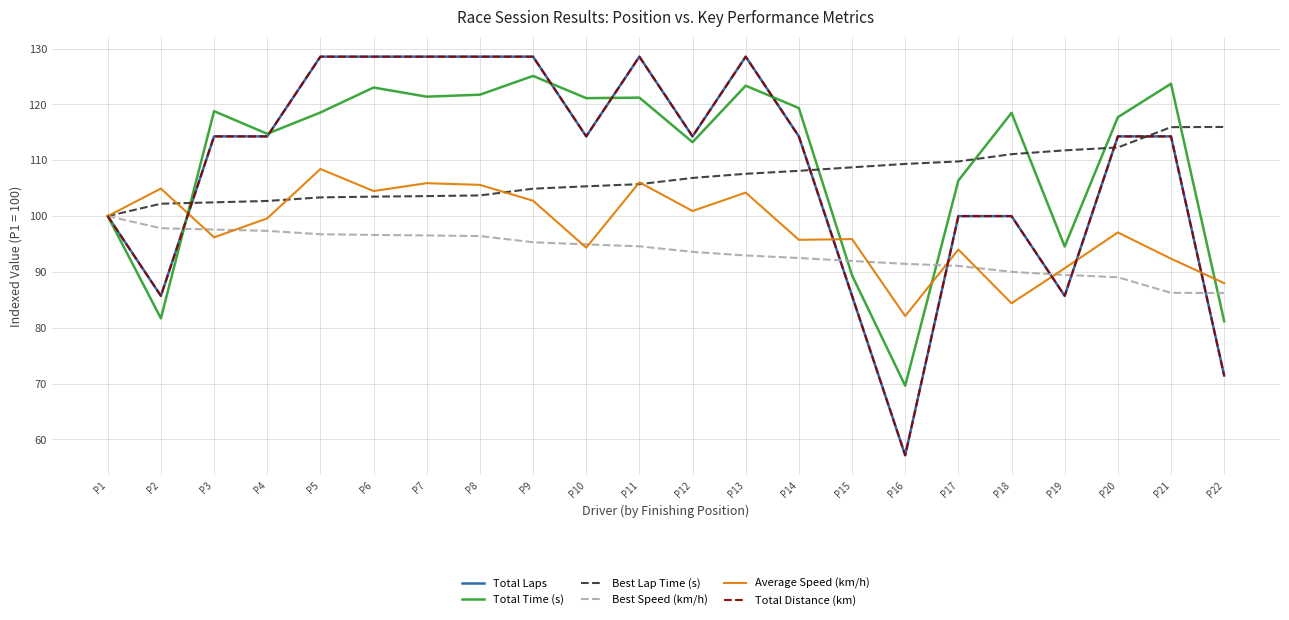

What is the spread (max minus min) of values at P21?

37.5